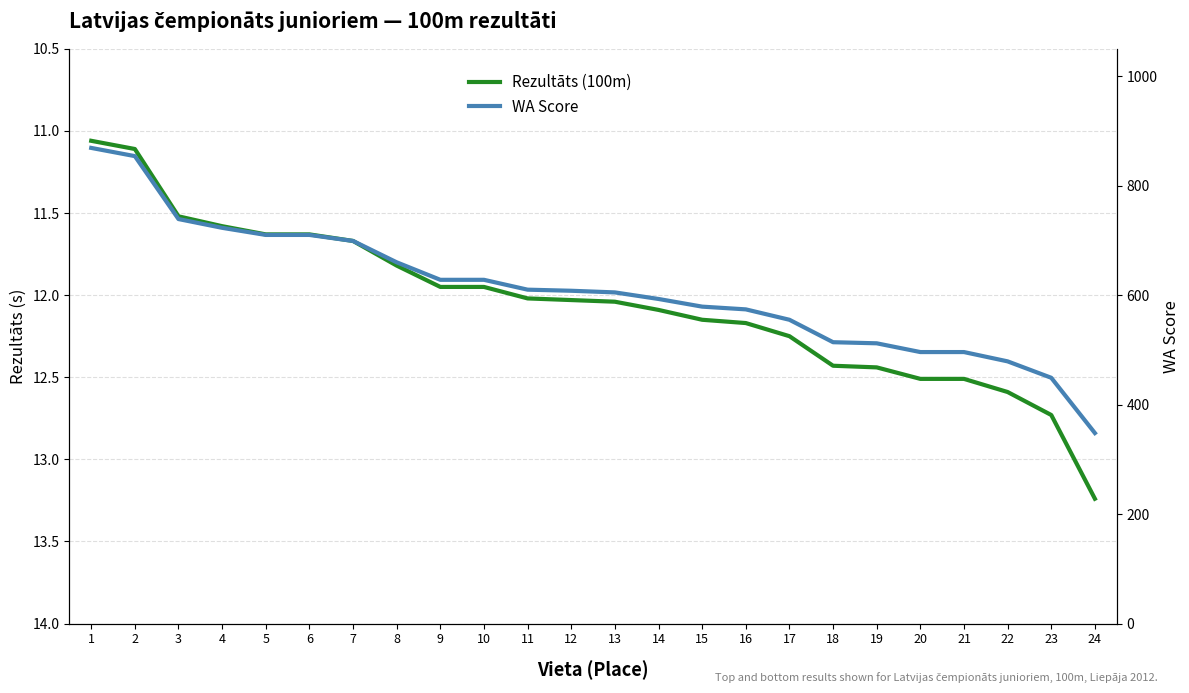

Which series has the widest spread of values?

WA Score